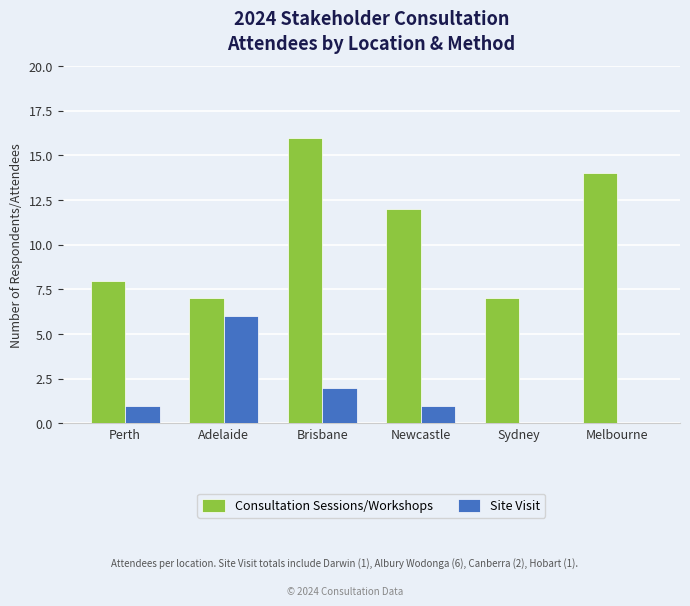

The Consultation Sessions/Workshops series shows 3 at Perth. True or false?

False